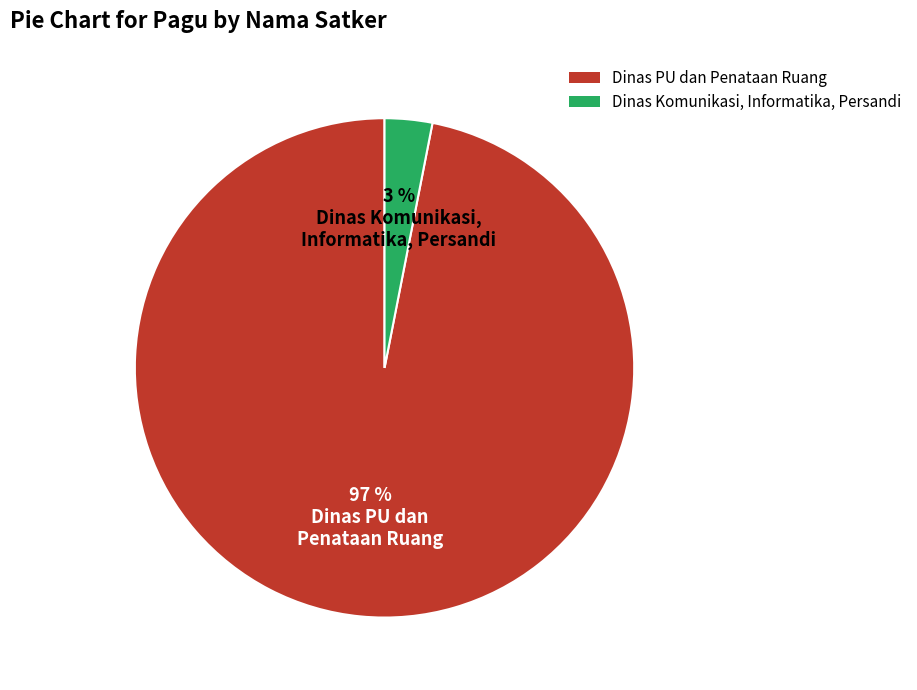

To the nearest percent, what is the average slice percentage?

50%